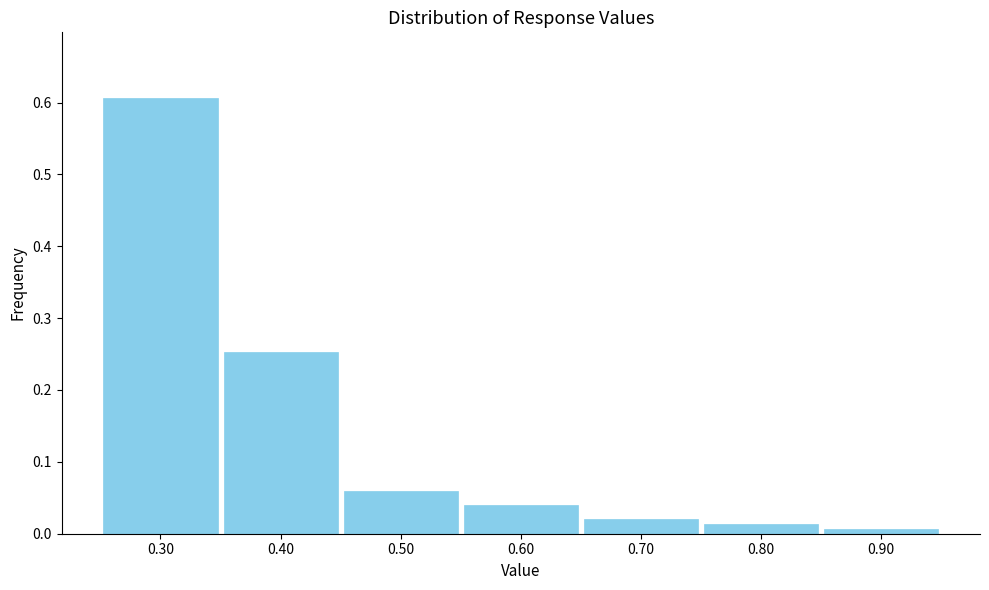

Reading left to right, transcribe this chart: for each bar, give the range it covers on the x-axis and its height. The values are not printed on the chart, so give them approximately, as read against the axis.

0.25 to 0.35: 0.61
0.35 to 0.45: 0.25
0.45 to 0.55: 0.06
0.55 to 0.65: 0.04
0.65 to 0.75: 0.02
0.75 to 0.85: 0.01
0.85 to 0.95: under 0.01